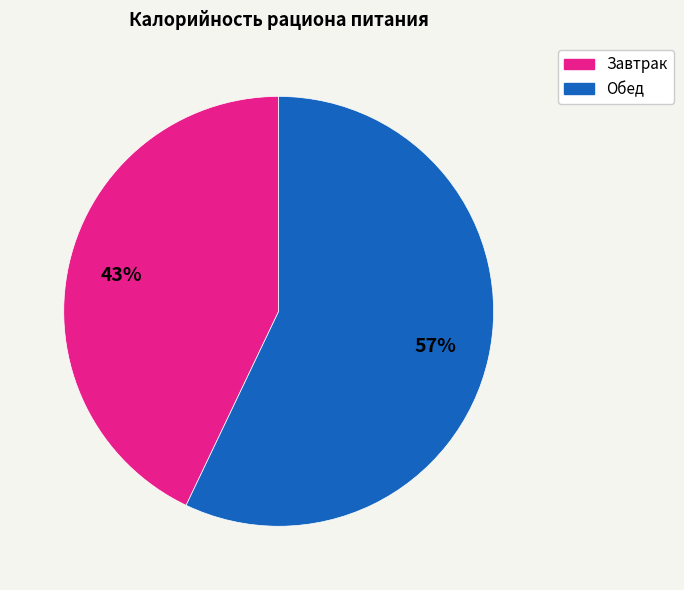

How many segments does this pie chart have?

2